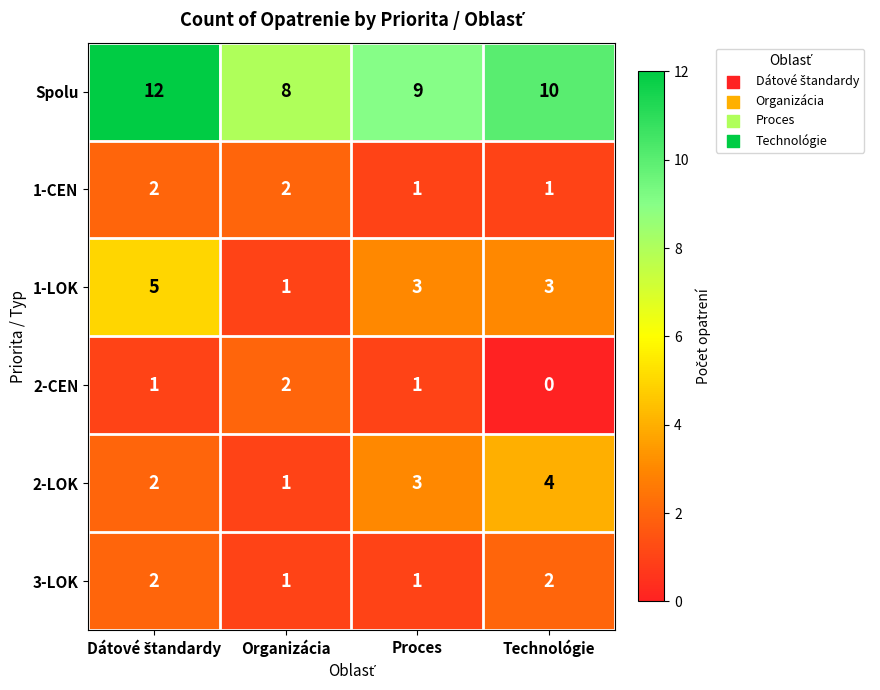

What is the total value across all series at Proces?

18